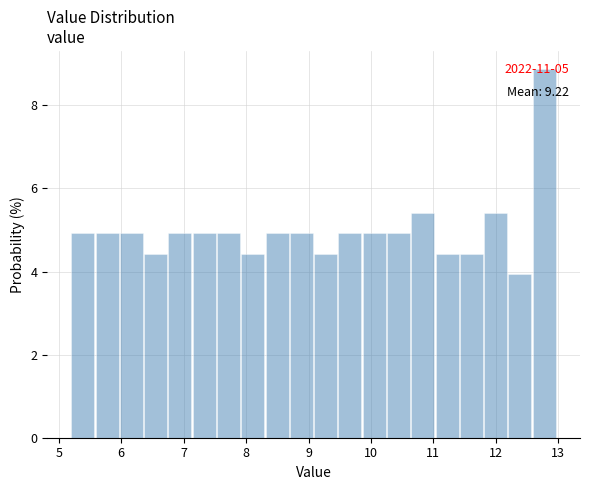

Read against the x-axis, roughly where is the centre of the tallest bar?

12.8